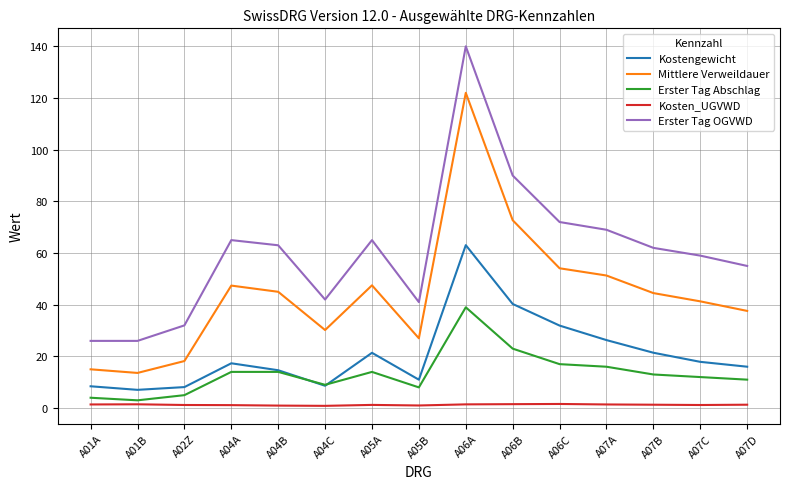

The value of Erster Tag Abschlag at A05B is 8.0. True or false?

True